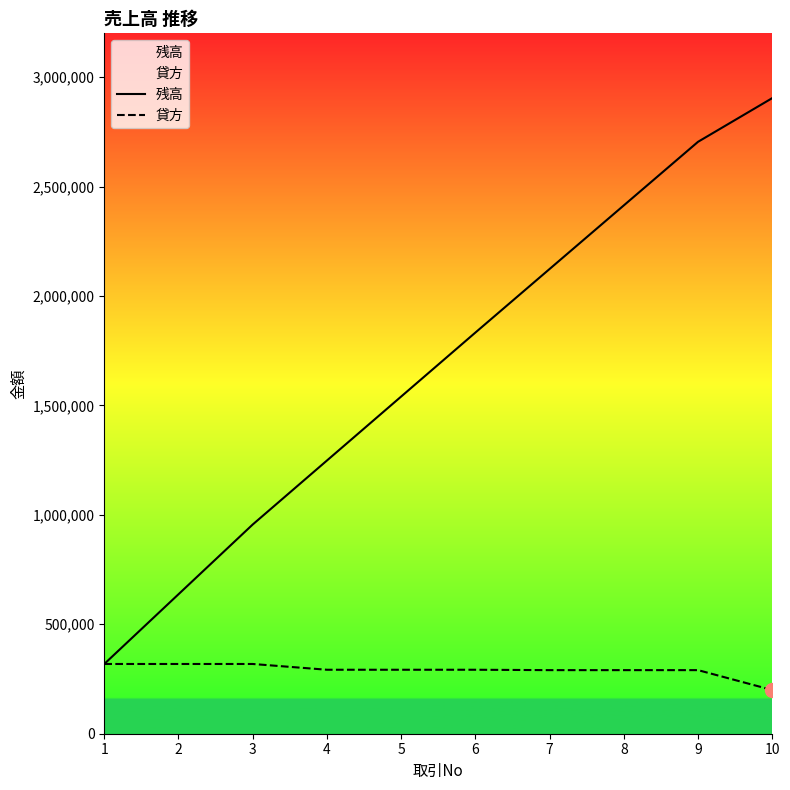

Reading right to left, list all the values displayed in this chart.

残高: 2904040	2704407	2413862	2123317	1832772	1540485	1248198	955911	637274	318637
貸方: 199633	290545	290545	290545	292287	292287	292287	318637	318637	318637